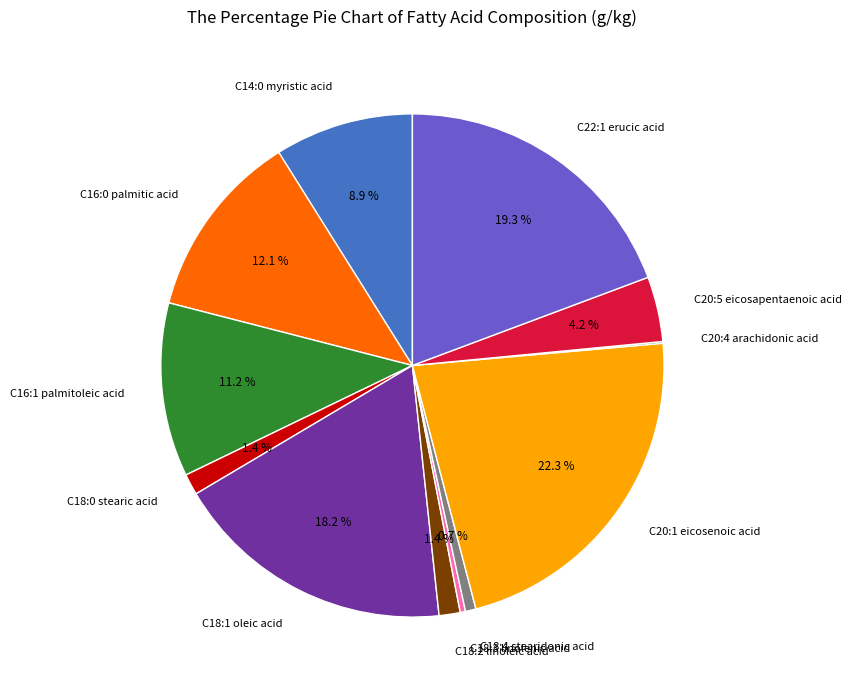

What is the ratio of the value at C18:1 oleic acid to the value at C16:0 palmitic acid?

1.5